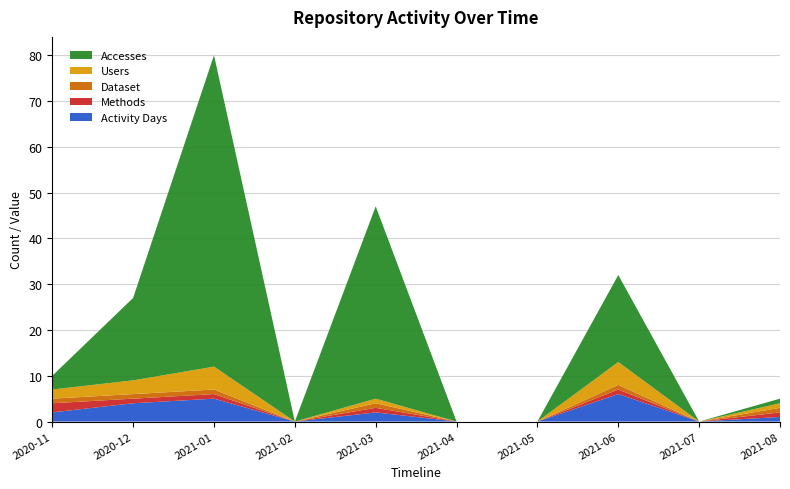

Reading left to right, what are all the values shown in this chart?

Activity Days: 2020-11=2	2020-12=4	2021-01=5	2021-02=0	2021-03=2	2021-04=0	2021-05=0	2021-06=6	2021-07=0	2021-08=1
Methods: 2020-11=2	2020-12=1	2021-01=1	2021-02=0	2021-03=1	2021-04=0	2021-05=0	2021-06=1	2021-07=0	2021-08=1
Dataset: 2020-11=1	2020-12=1	2021-01=1	2021-02=0	2021-03=1	2021-04=0	2021-05=0	2021-06=1	2021-07=0	2021-08=1
Users: 2020-11=2	2020-12=3	2021-01=5	2021-02=0	2021-03=1	2021-04=0	2021-05=0	2021-06=5	2021-07=0	2021-08=1
Accesses: 2020-11=3	2020-12=18	2021-01=68	2021-02=0	2021-03=42	2021-04=0	2021-05=0	2021-06=19	2021-07=0	2021-08=1